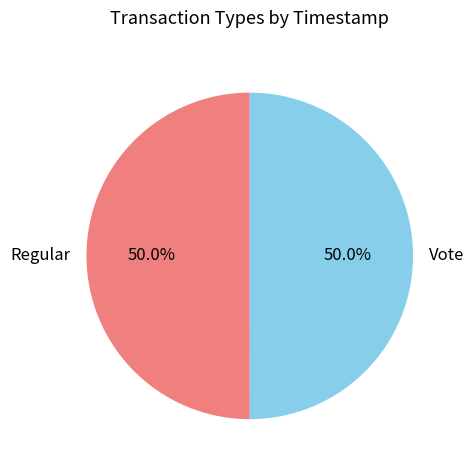

What is the ratio of the value at Regular to the value at Vote?

1.0